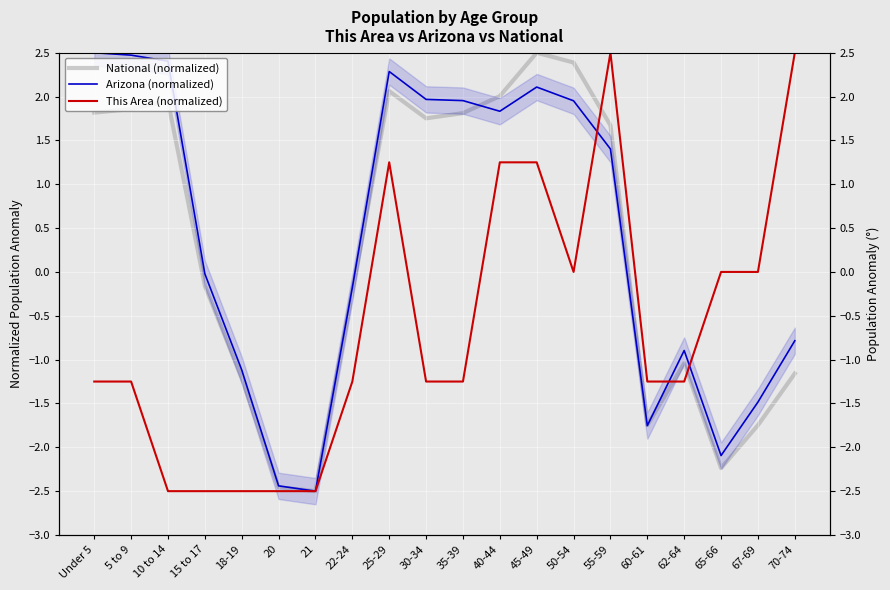

How many times do National (normalized) and Arizona (normalized) cross each other?

2